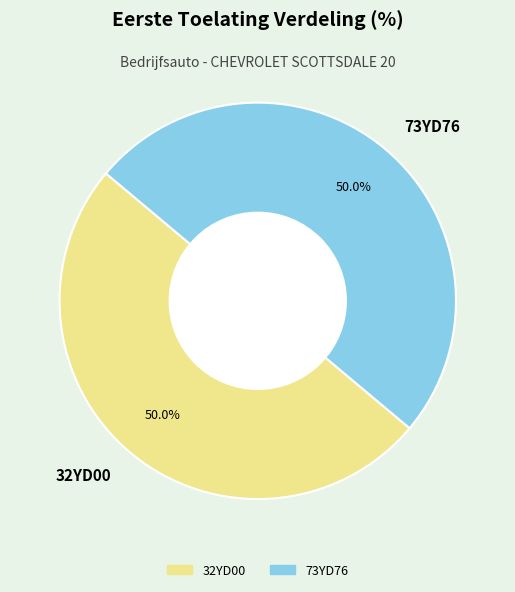

Combined, do 32YD00 and 73YD76 account for over 50%?

Yes